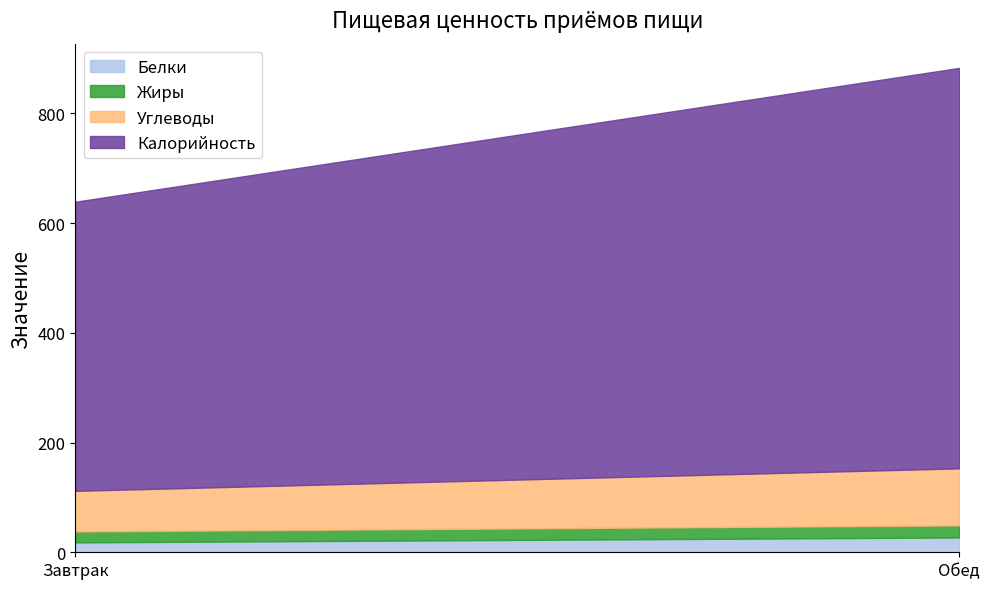

What is the difference between the maximum and minimum values in the Калорийность series?

203